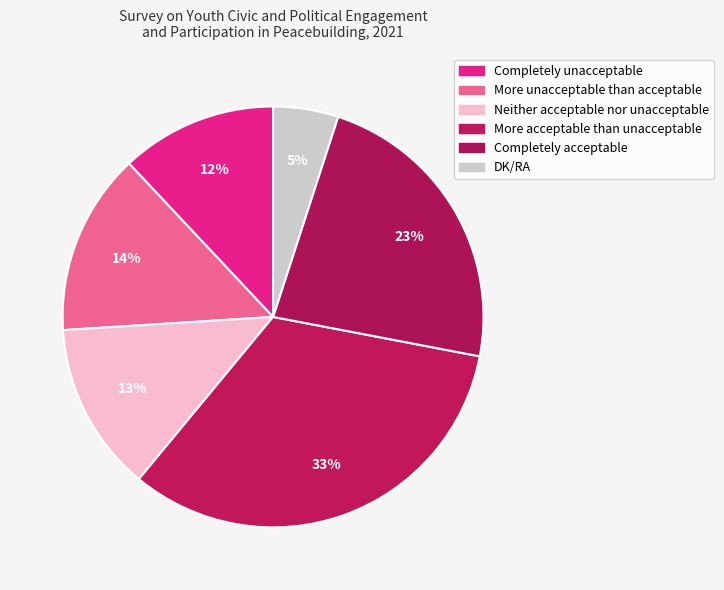

What percentage do Completely acceptable and DK/RA together represent?

28.0%